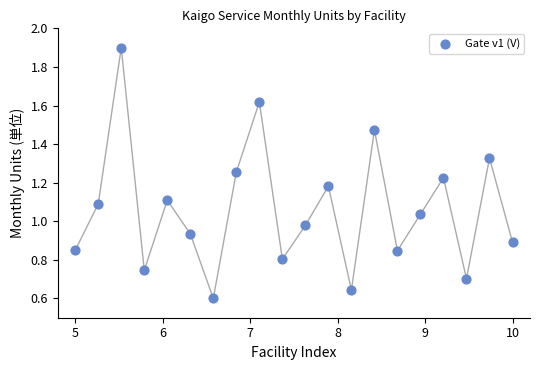

What is the range of X values (max minus min)?

5.0